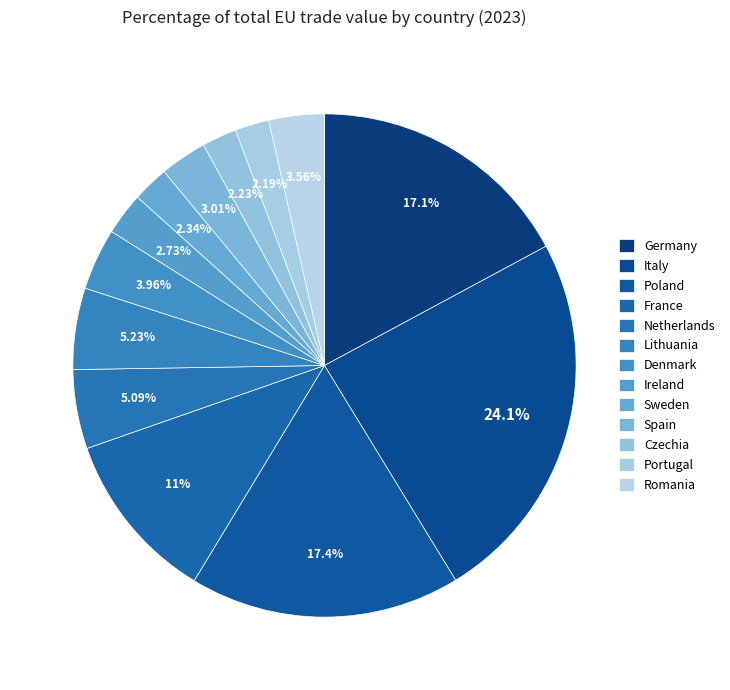

To the nearest percent, what portion does Sweden represent?

2%